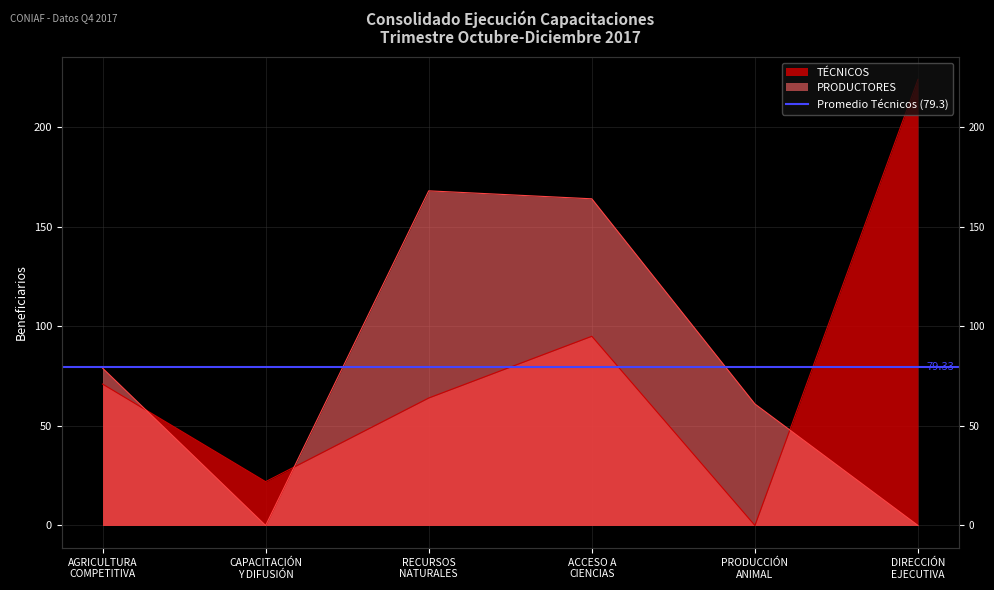

Which has a higher value, DIRECCIÓN
EJECUTIVA or RECURSOS
NATURALES?

DIRECCIÓN
EJECUTIVA